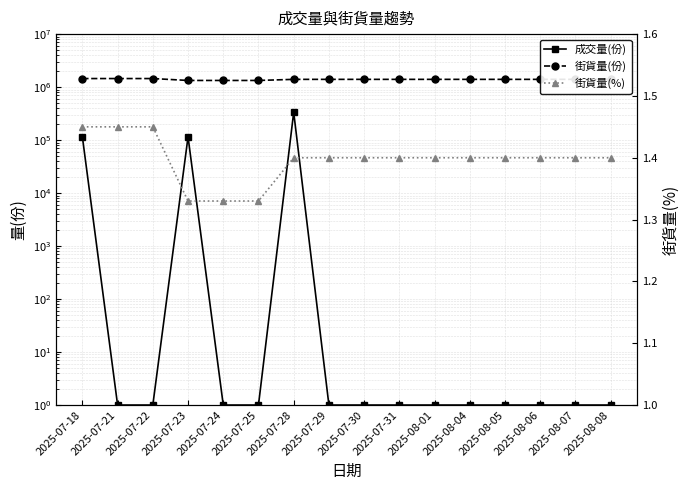

Reading left to right, transcribe all the data shown in this chart.

成交量(份): 115000.0	1.0	1.0	115000.0	1.0	1.0	335000.0	1.0	1.0	1.0	1.0	1.0	1.0	1.0	1.0	1.0
街貨量(份): 1450000.0	1450000.0	1450000.0	1335000.0	1335000.0	1335000.0	1400000.0	1400000.0	1400000.0	1400000.0	1400000.0	1400000.0	1400000.0	1400000.0	1400000.0	1400000.0
街貨量(%): 1.4	1.4	1.4	1.3	1.3	1.3	1.4	1.4	1.4	1.4	1.4	1.4	1.4	1.4	1.4	1.4